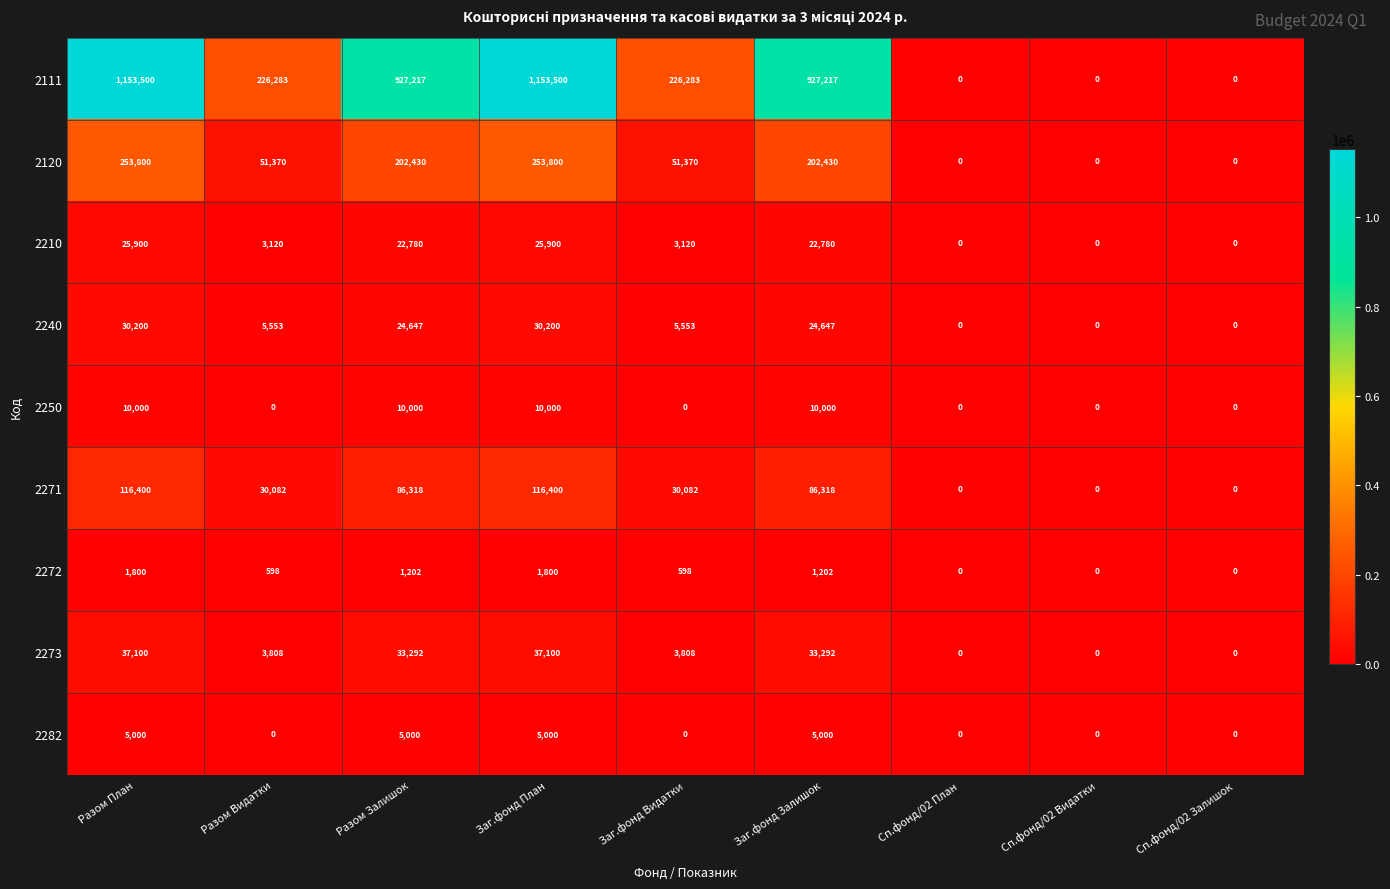

At how many categories does at least one series exceed 725891?

4